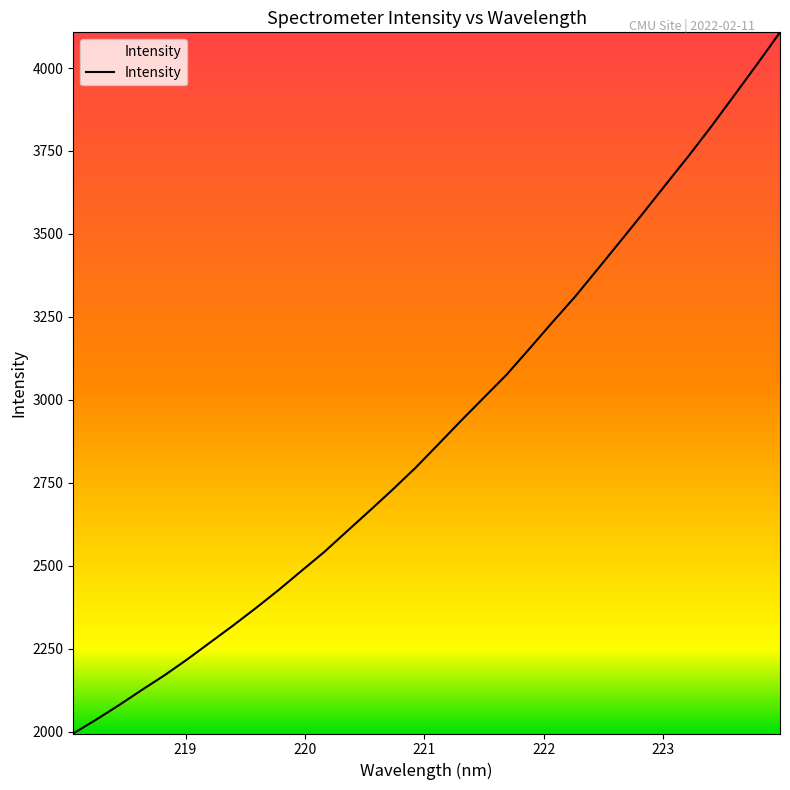

What is the smallest value displayed?

1995.1